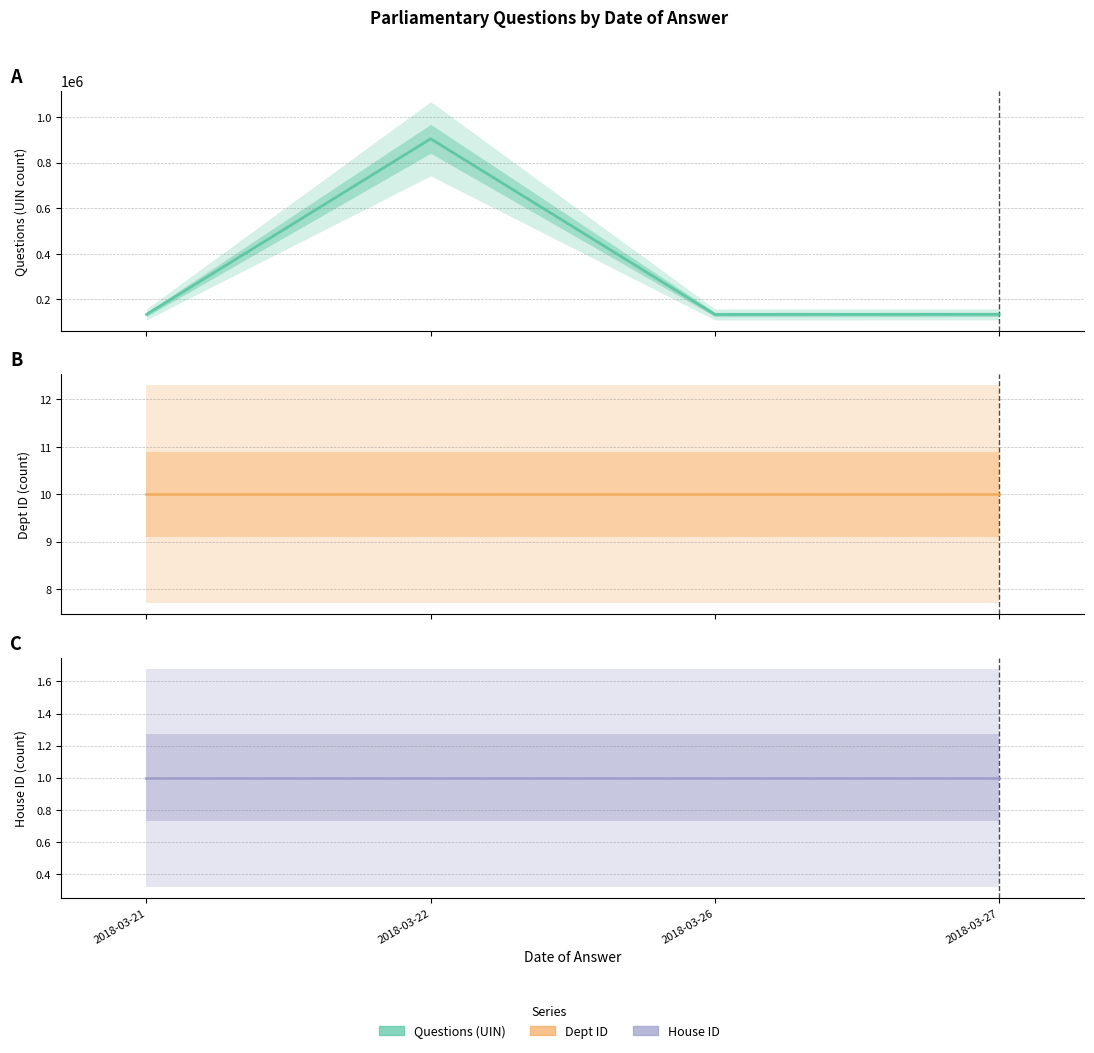

How many interior local valleys does the Questions (UIN) series have?

1